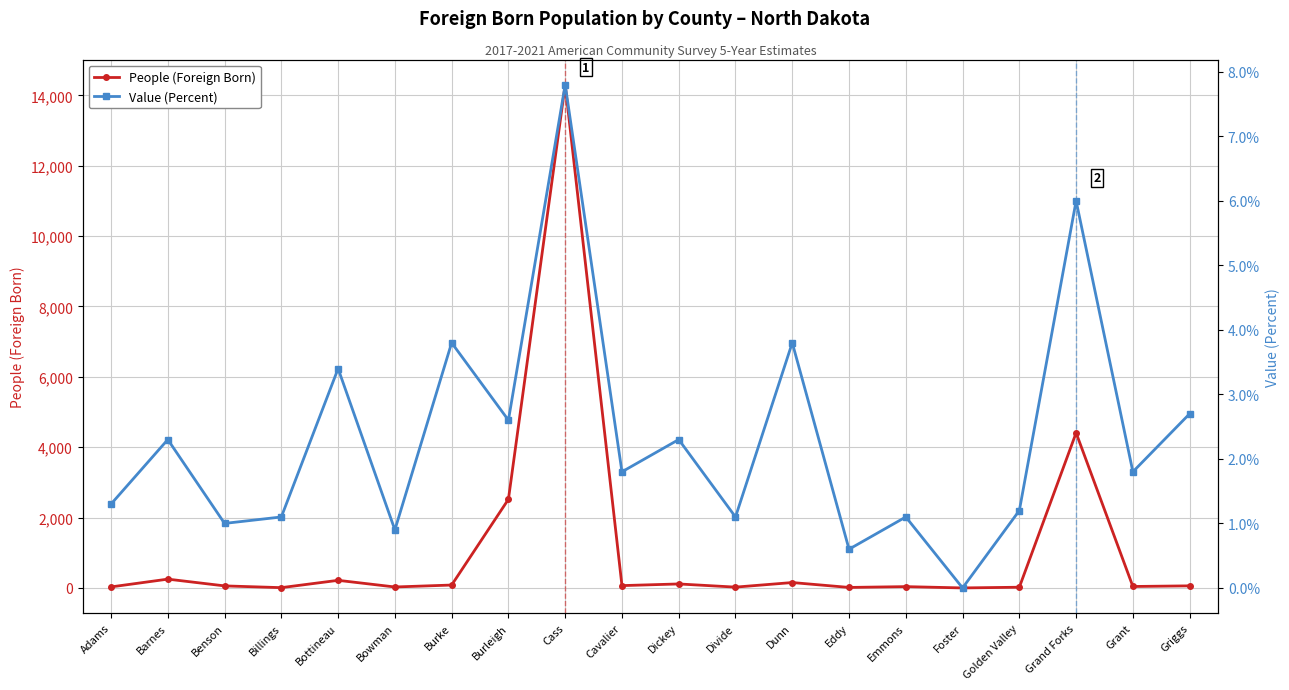

What is the sum of all People (Foreign Born) values?

22444